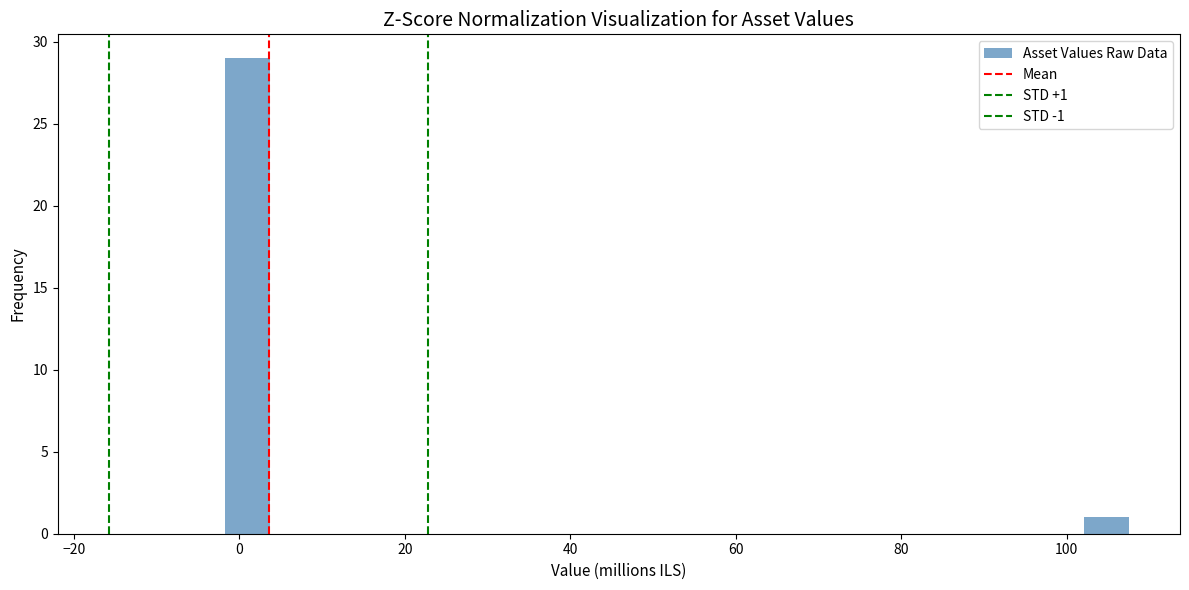

Around what value on the x-axis is the tallest bar? Give the approximate position of its centre, as read against the axis.

2